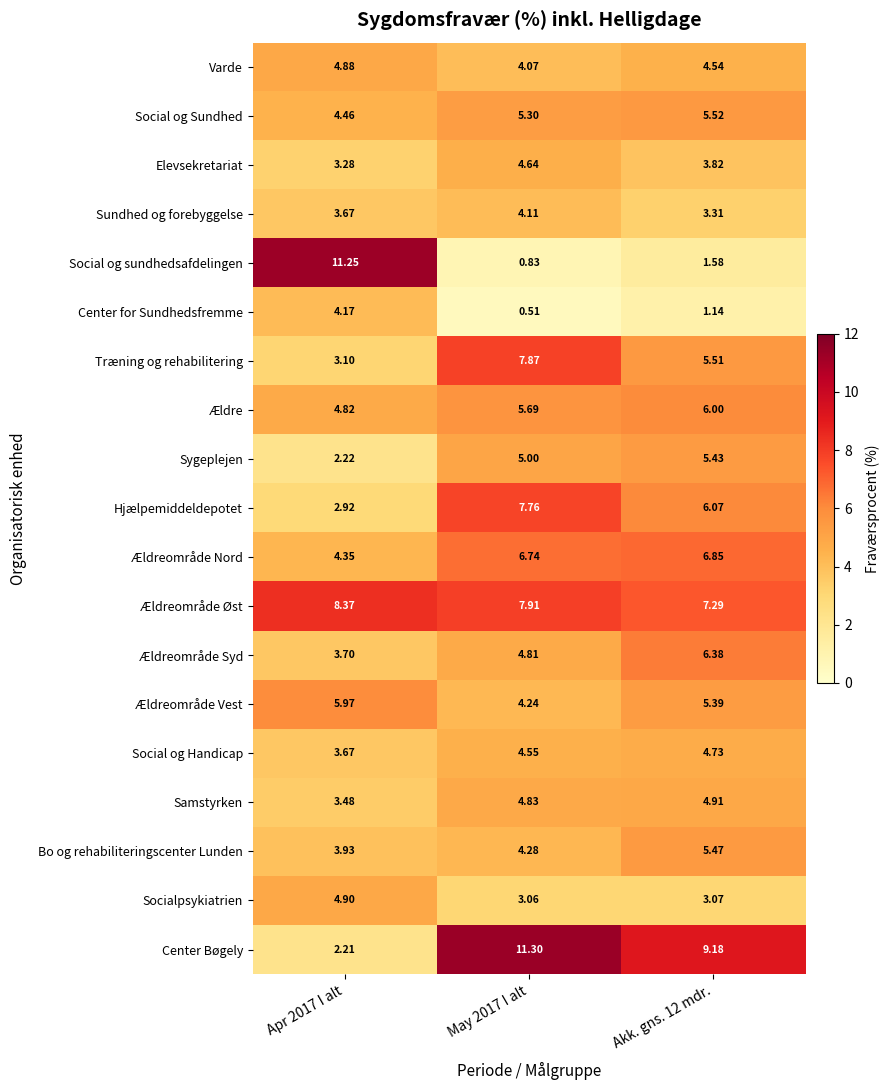

List the series in order of their peak value, highest first.

Center Bøgely, Social og sundhedsafdelingen, Ældreområde Øst, Træning og rehabilitering, Hjælpemiddeldepotet, Ældreområde Nord, Ældreområde Syd, Ældre, Ældreområde Vest, Social og Sundhed, Bo og rehabiliteringscenter Lunden, Sygeplejen, Samstyrken, Socialpsykiatrien, Varde, Social og Handicap, Elevsekretariat, Center for Sundhedsfremme, Sundhed og forebyggelse